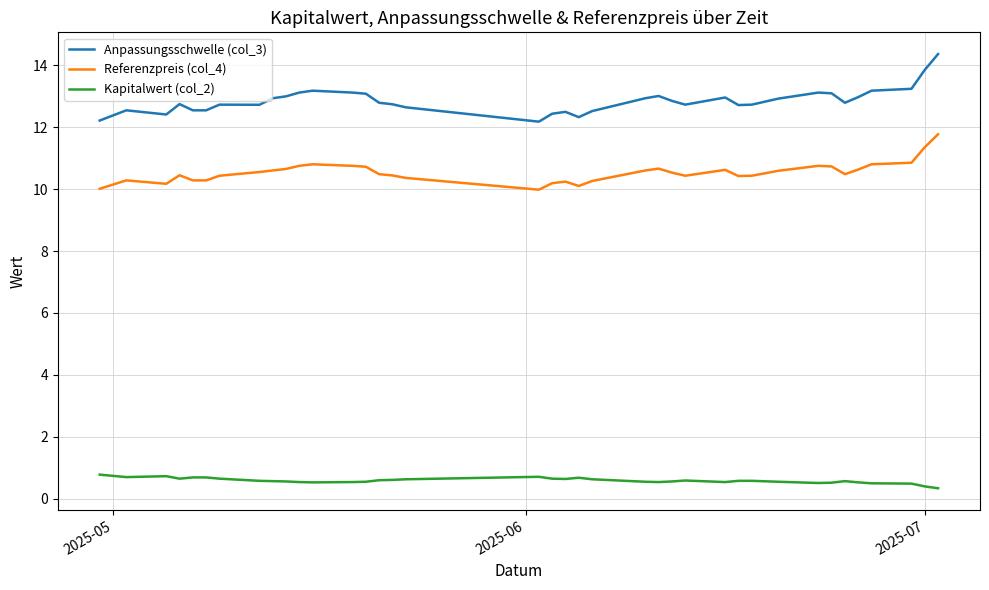

Rank the series by their maximum value, from highest to lowest.

Anpassungsschwelle (col_3), Referenzpreis (col_4), Kapitalwert (col_2)